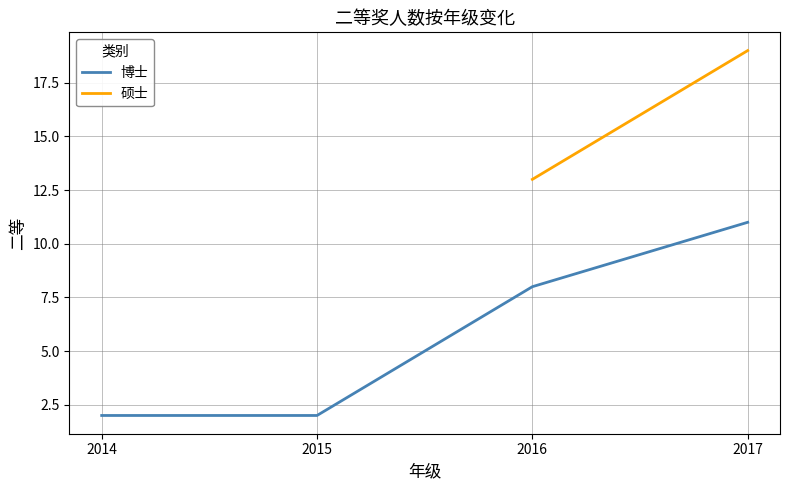

List the labels in order of value, smallest first.

2014, 2015, 2016, 2017